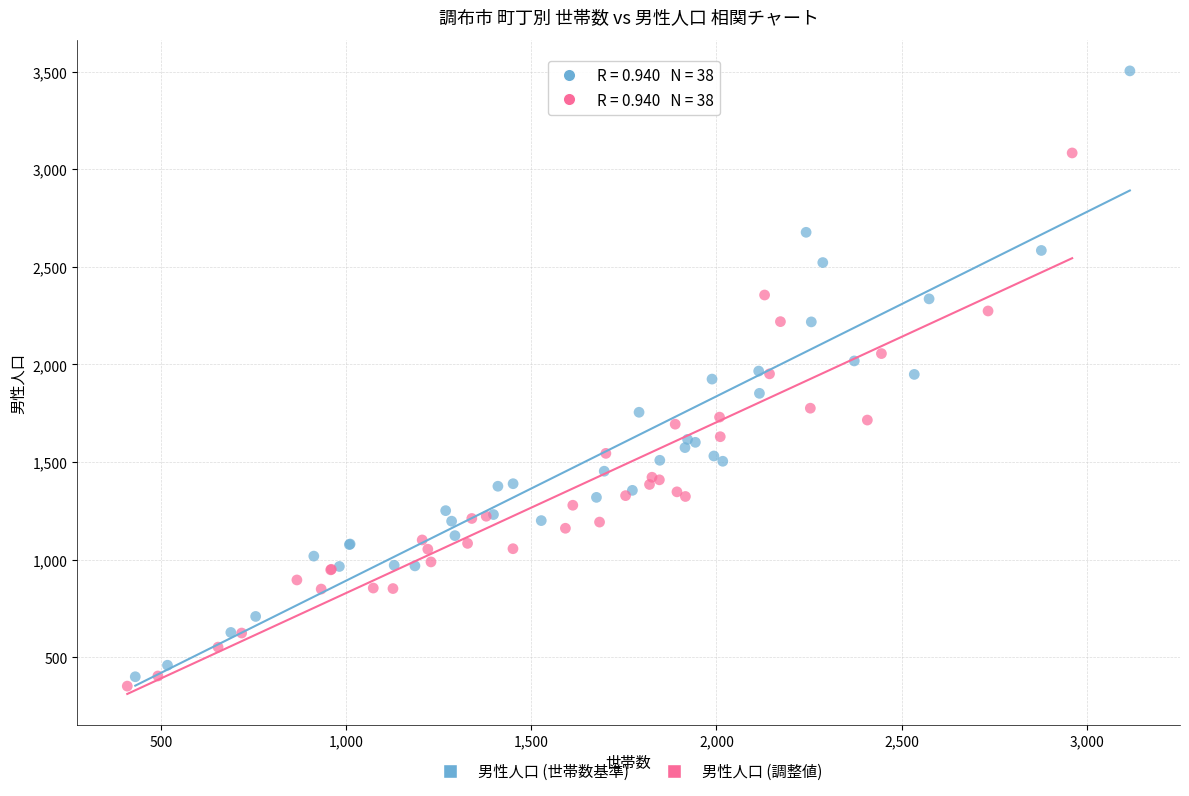

Which series contains the highest Y value?

男性人口 (世帯数基準)